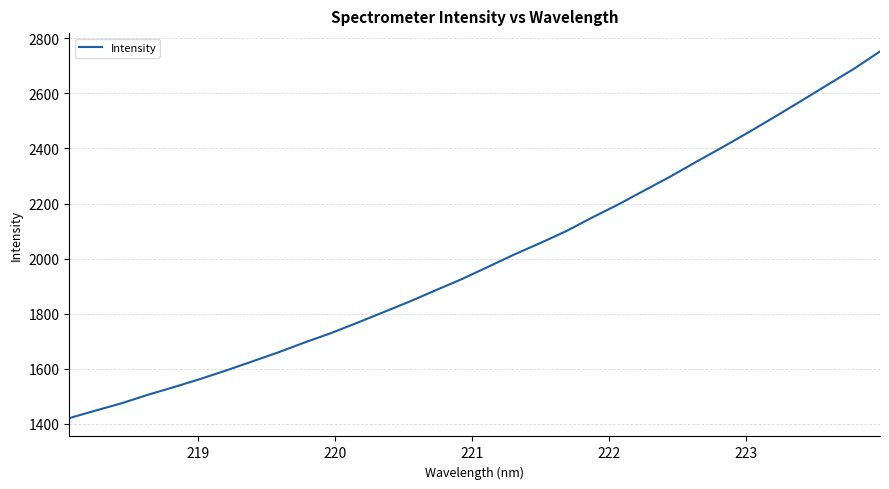

How many lines are shown in the chart?

1